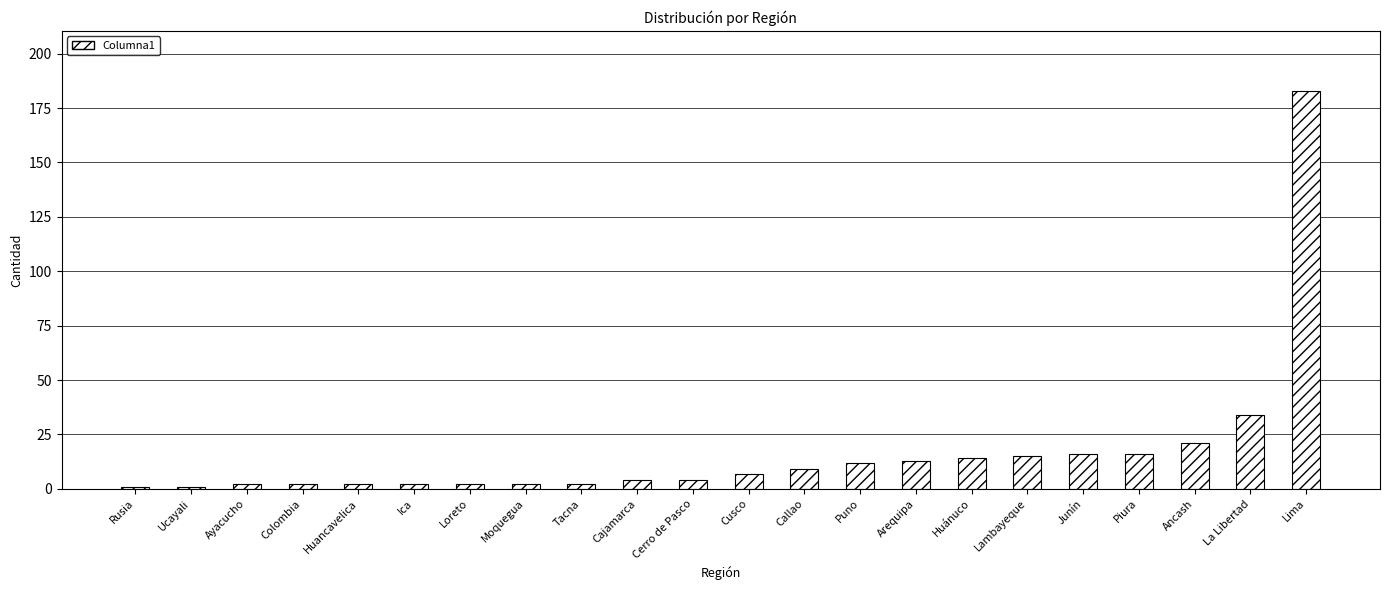

Reading left to right, extract all data points from this chart.

1	1	2	2	2	2	2	2	2	4	4	7	9	12	13	14	15	16	16	21	34	183